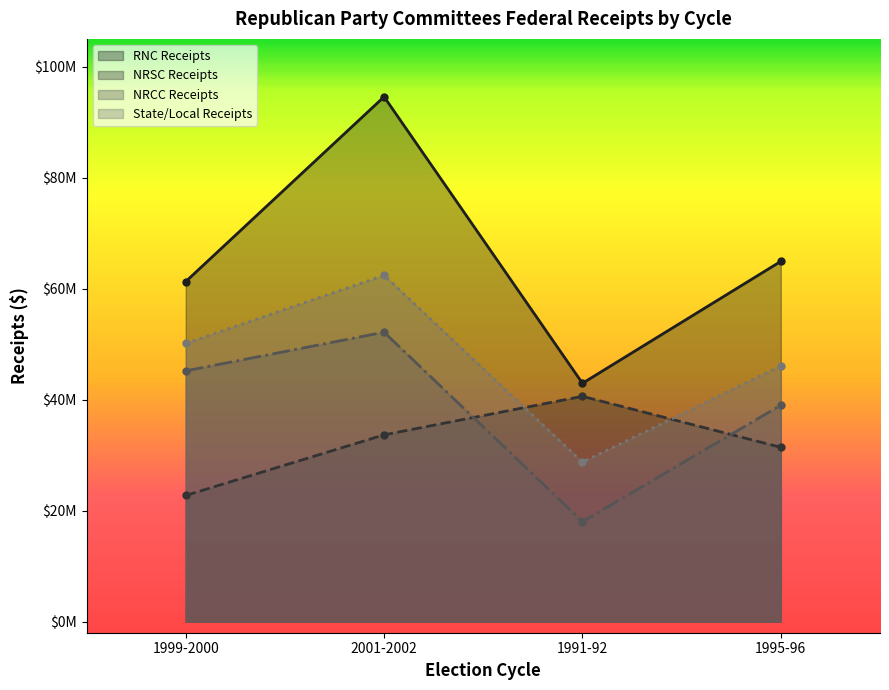

What is the lowest value of the NRCC Receipts series?

18010069